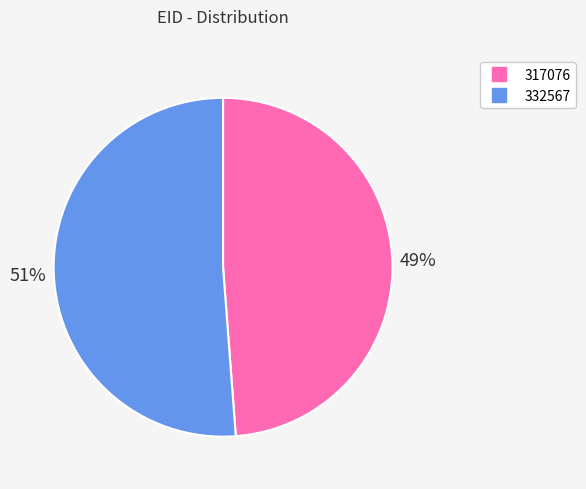

Combined, do 317076 and 332567 account for over 50%?

Yes